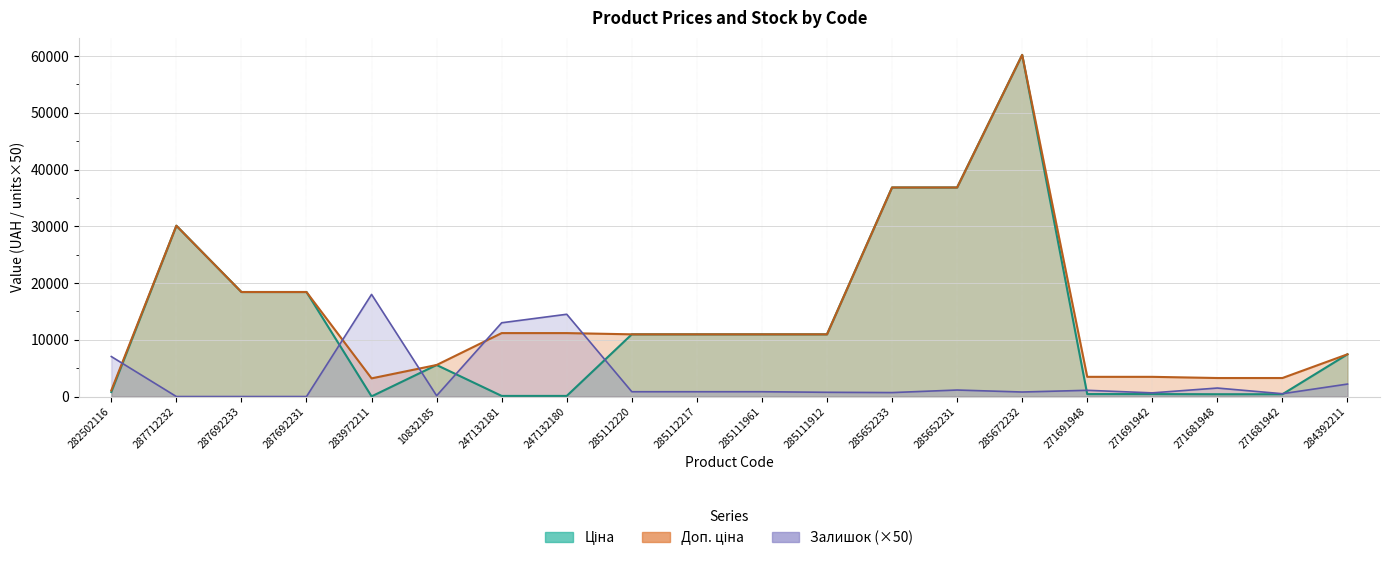

Which series has the largest total across all categories?

Доп. ціна